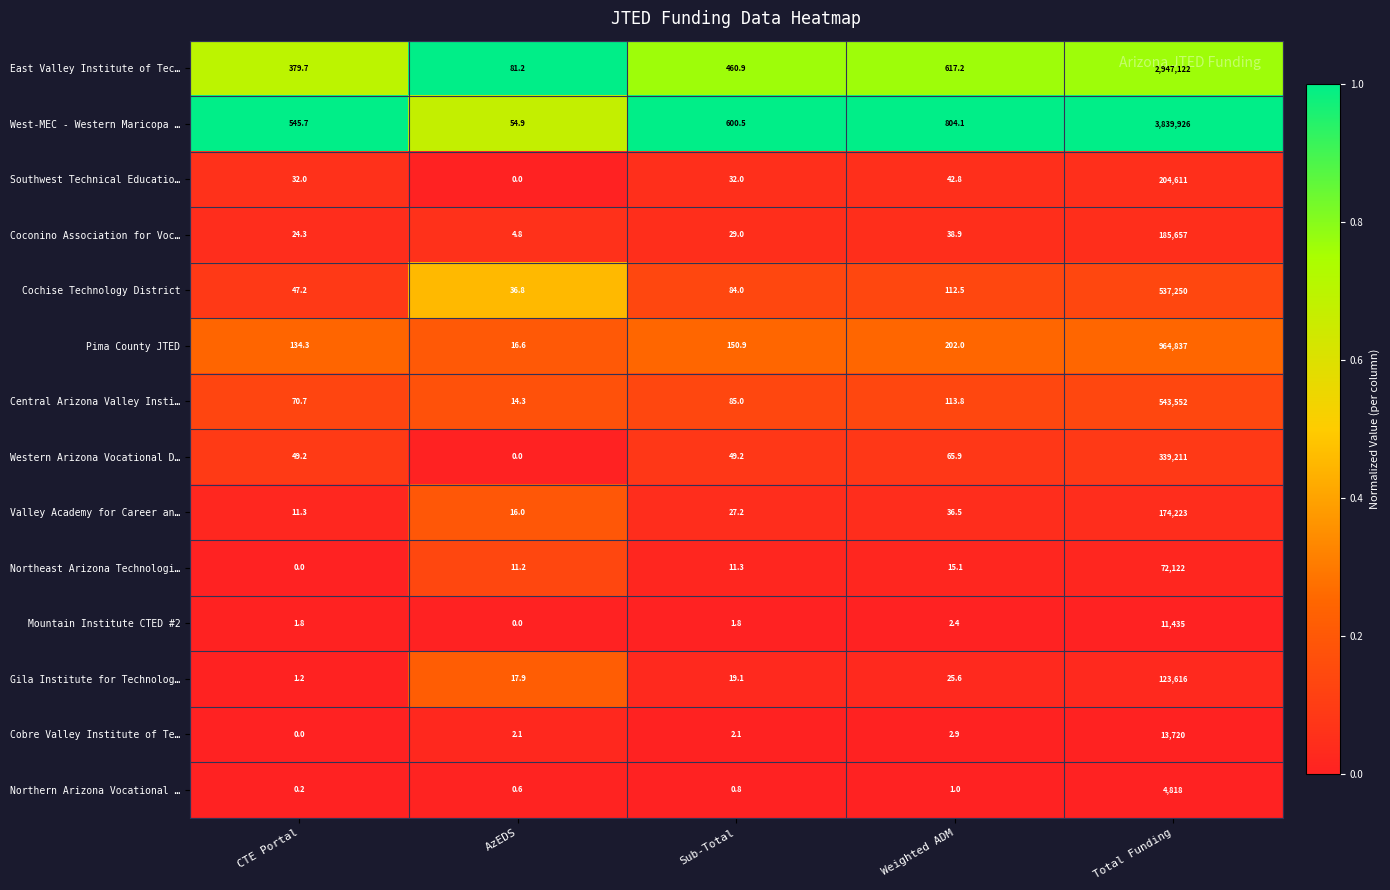

What is the maximum value shown in the chart?

3839926.0